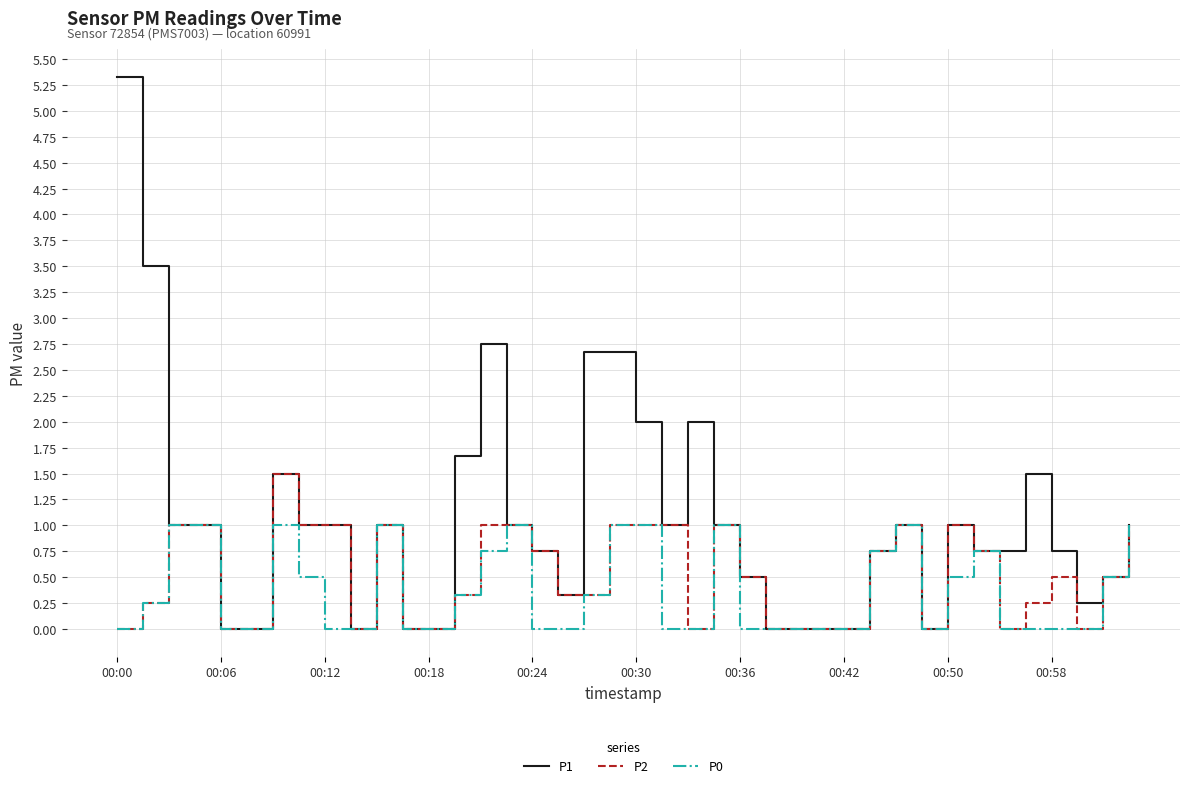

What is the greatest value displayed?

5.3